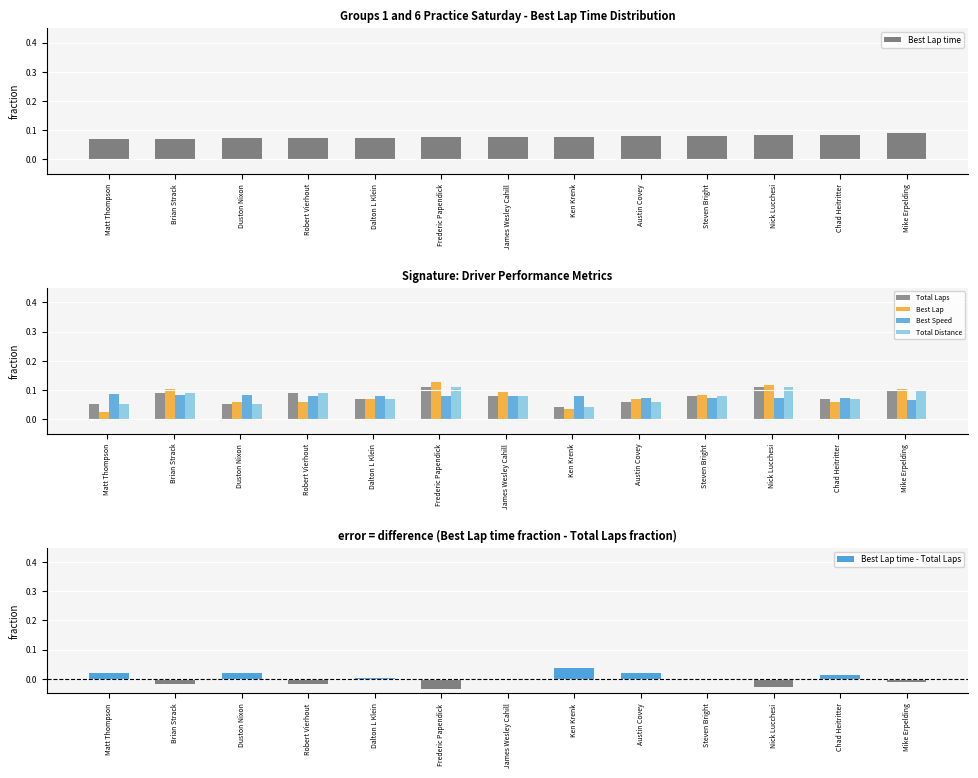

Reading left to right, what are all the values shown in this chart?

Best Lap time: 0.1	0.1	0.1	0.1	0.1	0.1	0.1	0.1	0.1	0.1	0.1	0.1	0.1
Total Laps: 0.1	0.1	0.1	0.1	0.1	0.1	0.1	0.0	0.1	0.1	0.1	0.1	0.1
Best Lap: 0.0	0.1	0.1	0.1	0.1	0.1	0.1	0.0	0.1	0.1	0.1	0.1	0.1
Best Speed: 0.1	0.1	0.1	0.1	0.1	0.1	0.1	0.1	0.1	0.1	0.1	0.1	0.1
Total Distance: 0.1	0.1	0.1	0.1	0.1	0.1	0.1	0.0	0.1	0.1	0.1	0.1	0.1
Best Lap time - Total Laps: 0.0	-0.0	0.0	-0.0	0.0	-0.0	-0.0	0.0	0.0	0.0	-0.0	0.0	-0.0